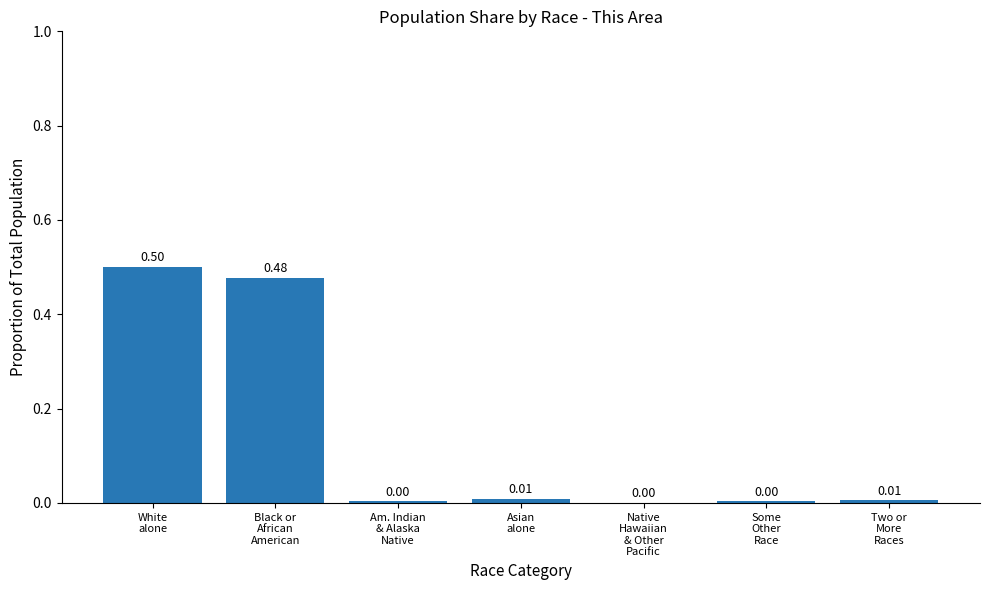

What is the sum of all values?

1.0